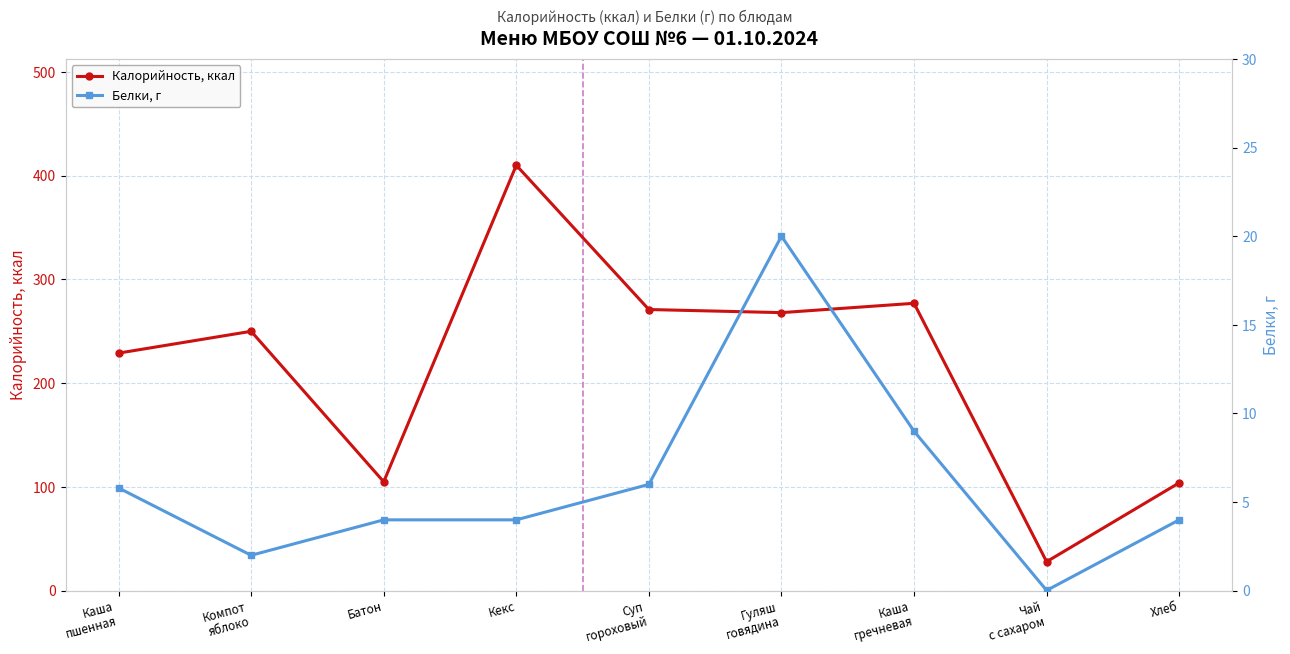

Rank the series at Каша
гречневая from lowest to highest value.

Белки, г, Калорийность, ккал